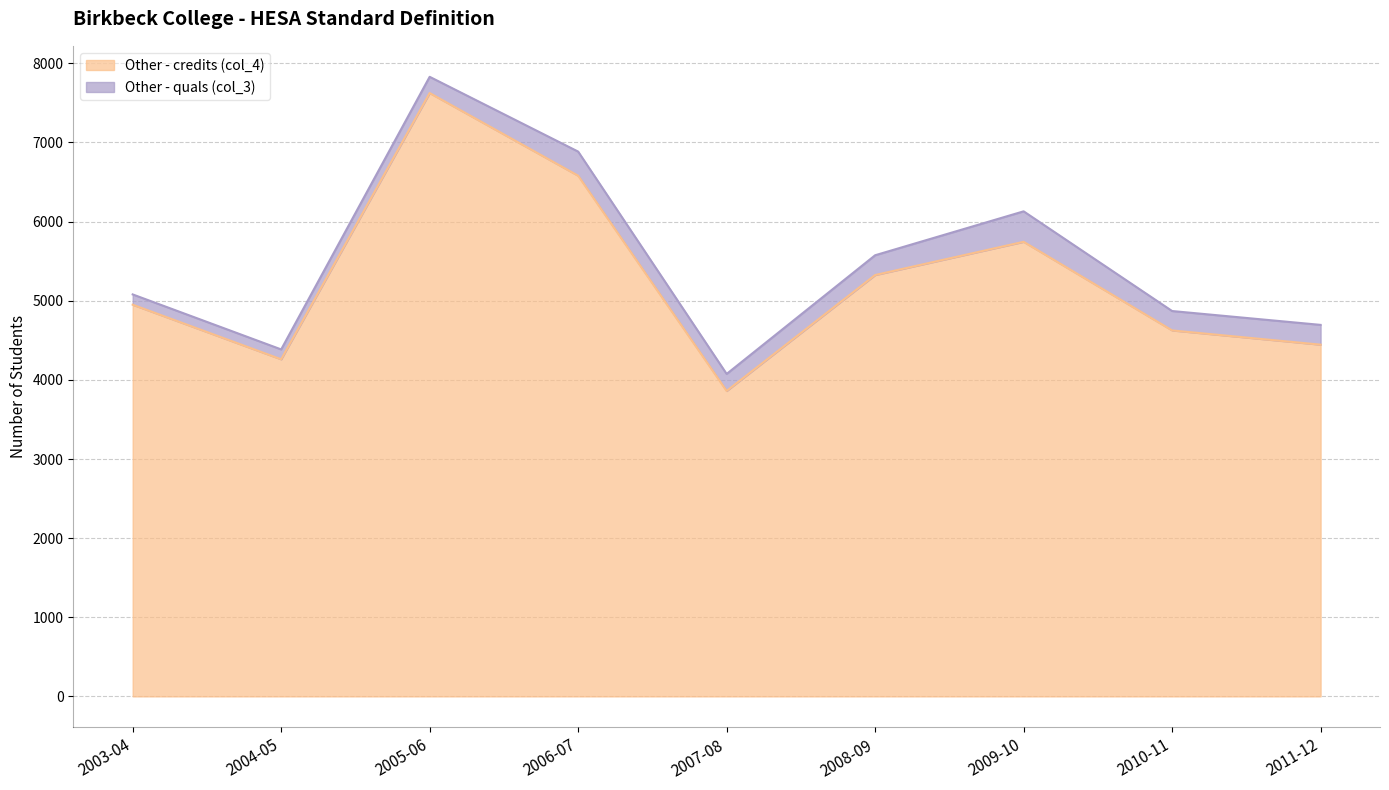

Rank the categories by value from highest to lowest.

2005-06, 2006-07, 2009-10, 2008-09, 2003-04, 2010-11, 2011-12, 2004-05, 2007-08